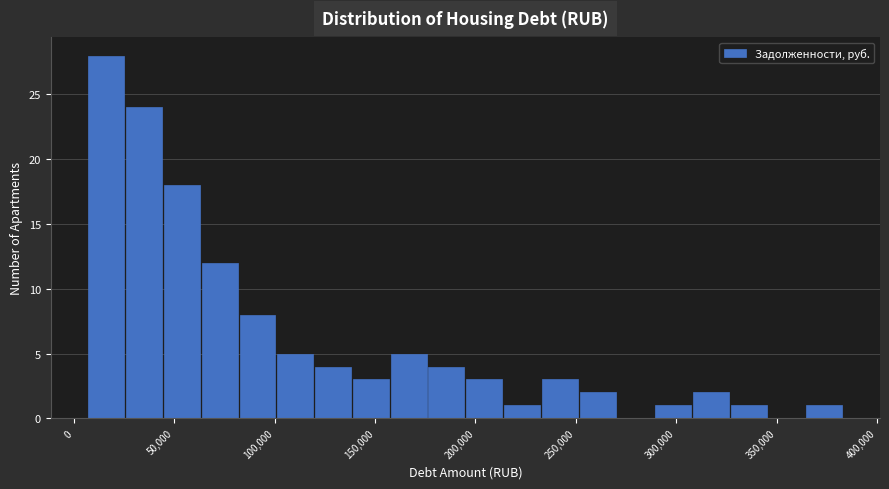

Read against the x-axis, roughly where is the centre of the tallest bar?

15000